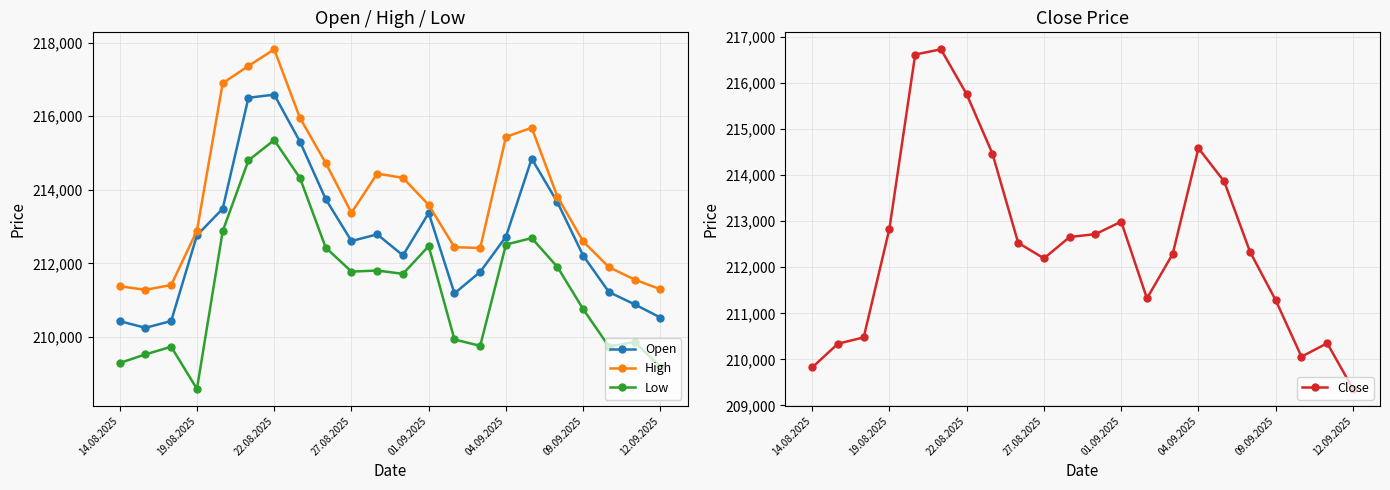

In Open, how many points are lower than both neighbors (excluding endpoints)?

4